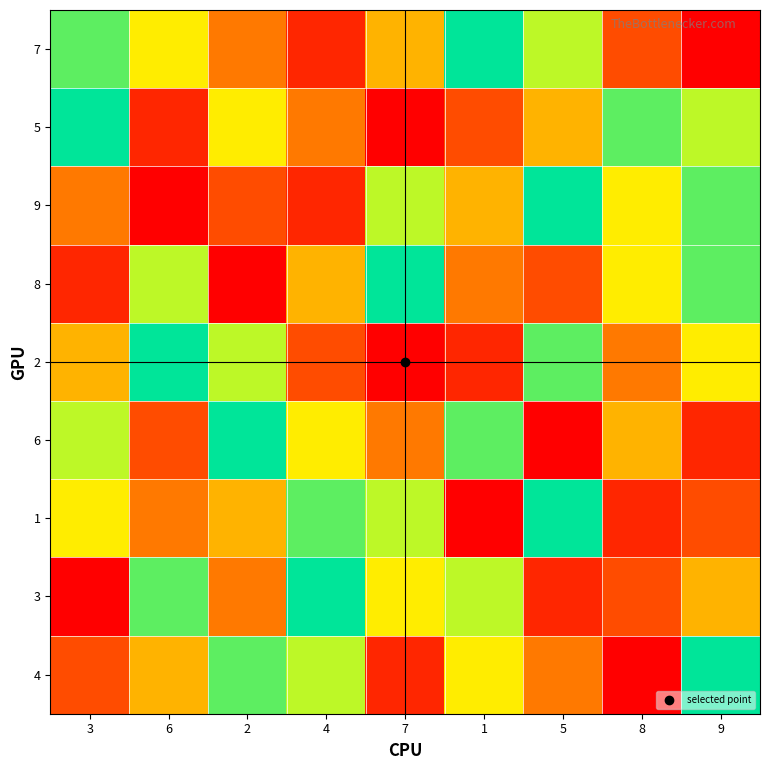

Which series has the widest spread of values?

7